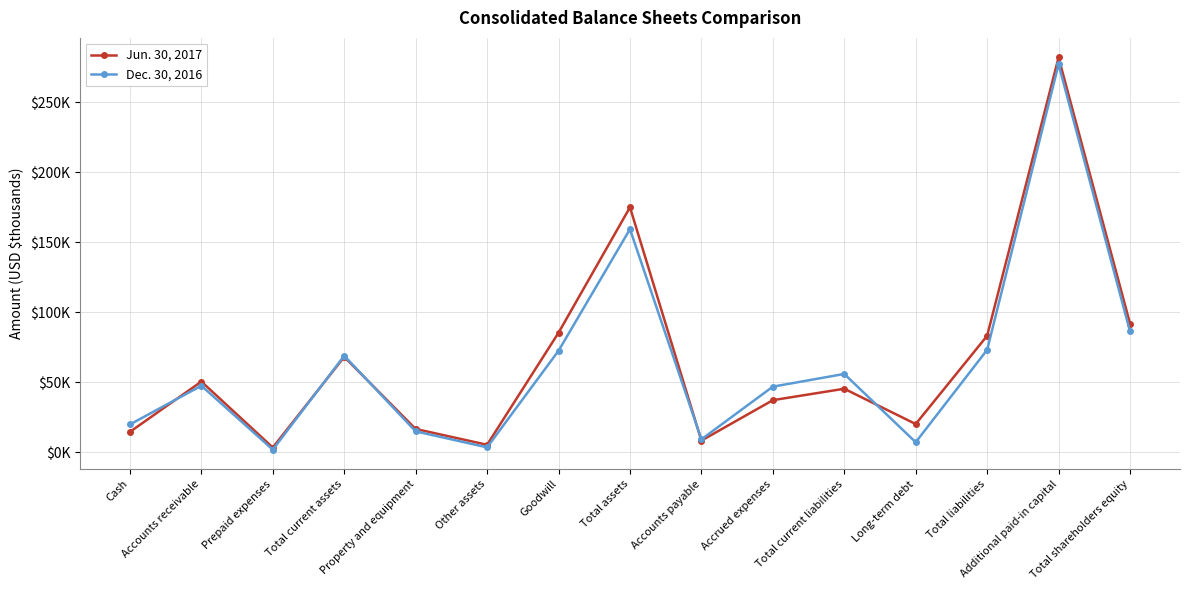

True or false: Dec. 30, 2016 has more than 0 points higher than both neighbors.

True